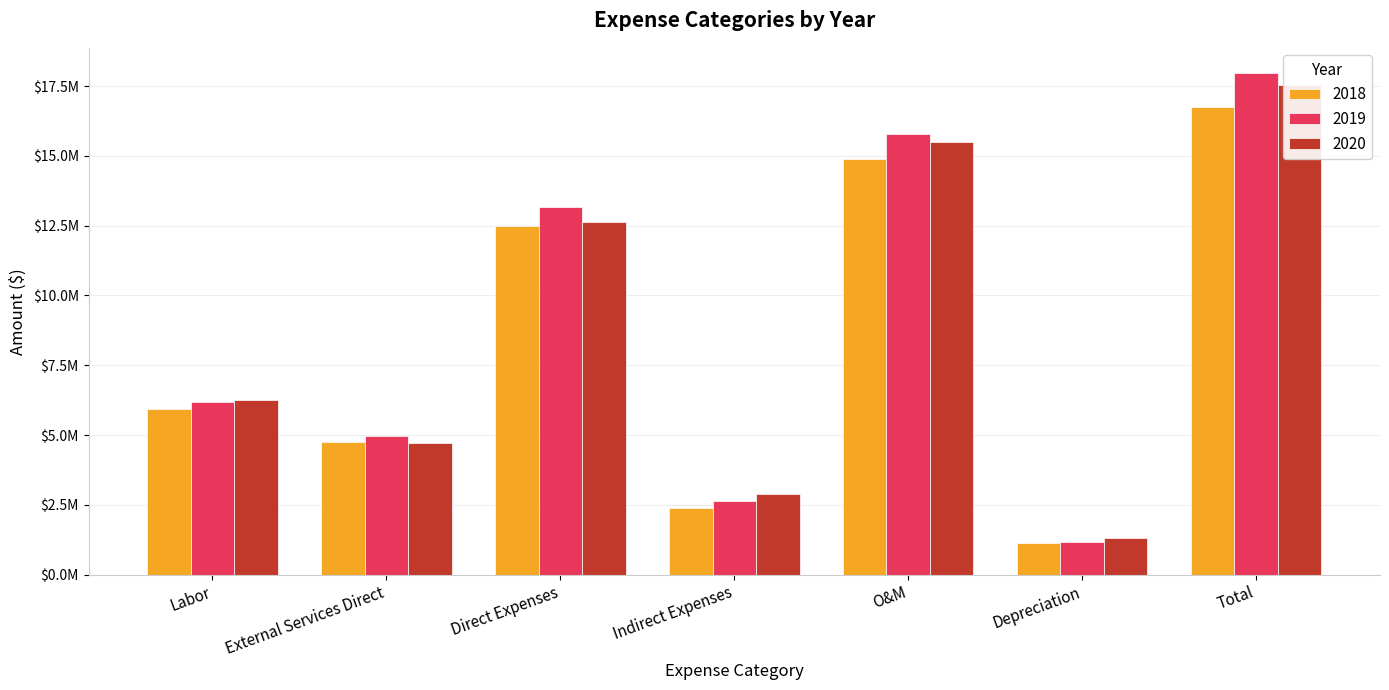

Where does the 2019 series first go above 679532?

Labor